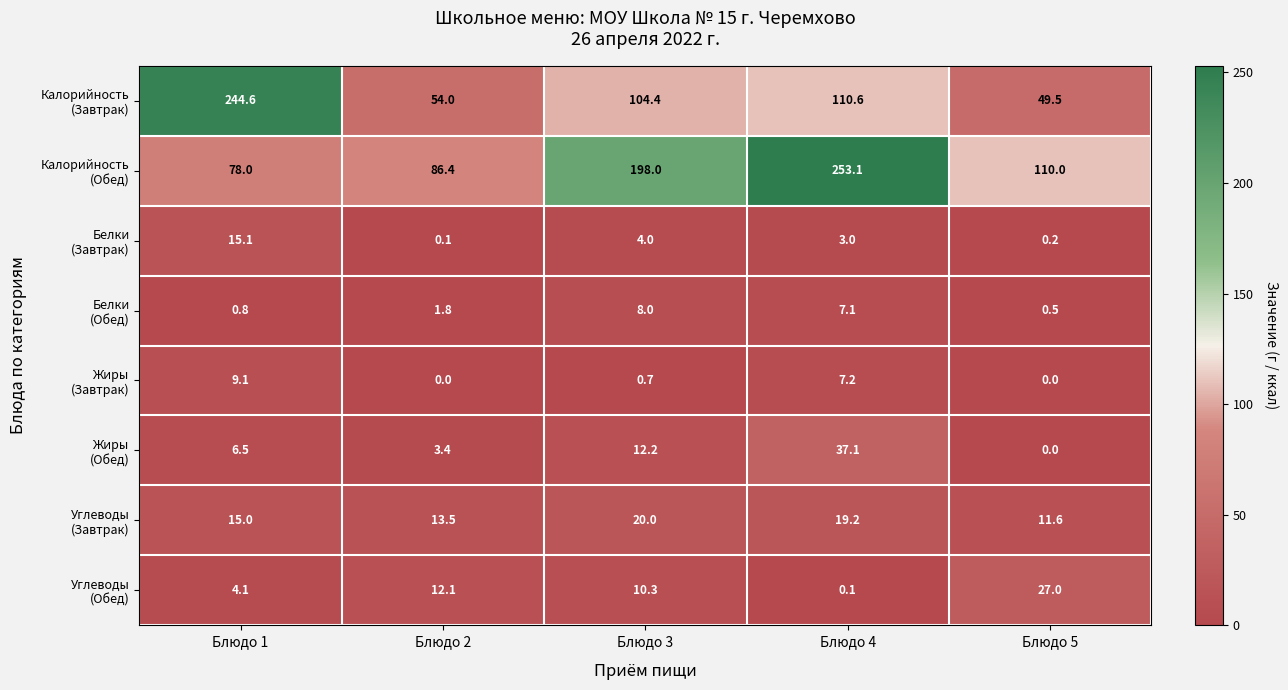

How many series are shown in this chart?

8